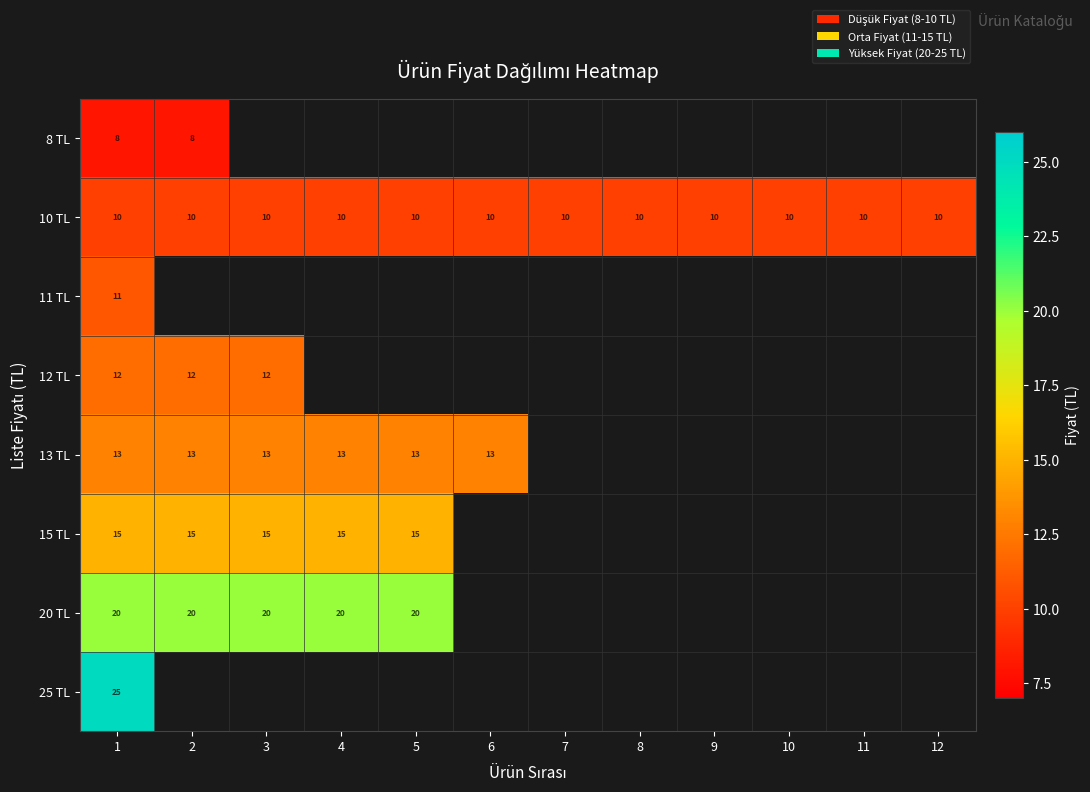

Count the number of categories in the chart.

12